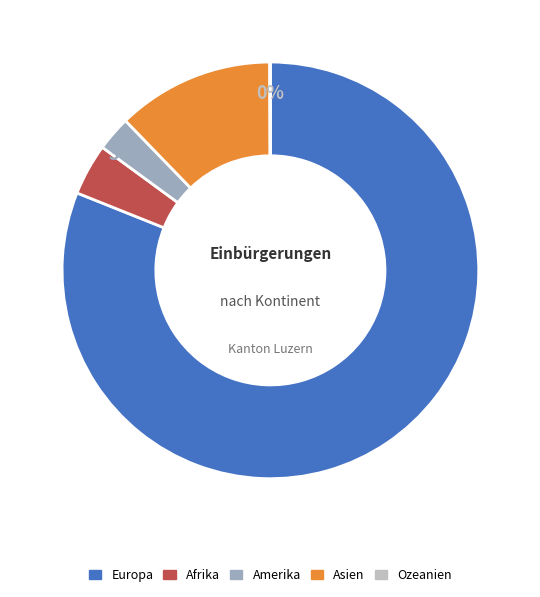

Which has a higher value, Amerika or Afrika?

Afrika